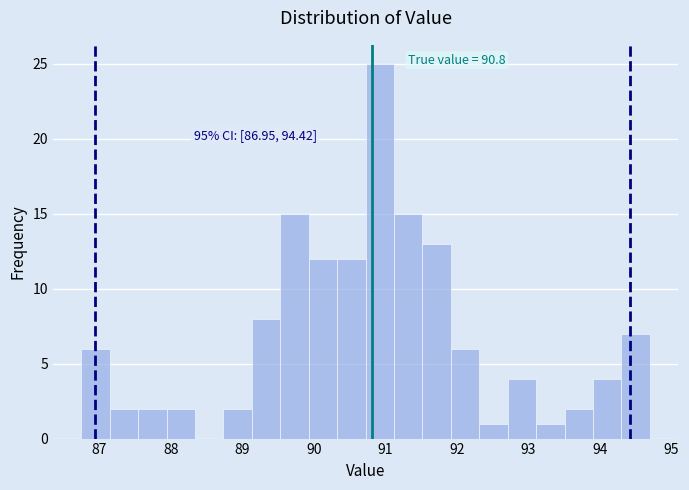

Around what value on the x-axis is the tallest bar? Give the approximate position of its centre, as read against the axis.

90.9